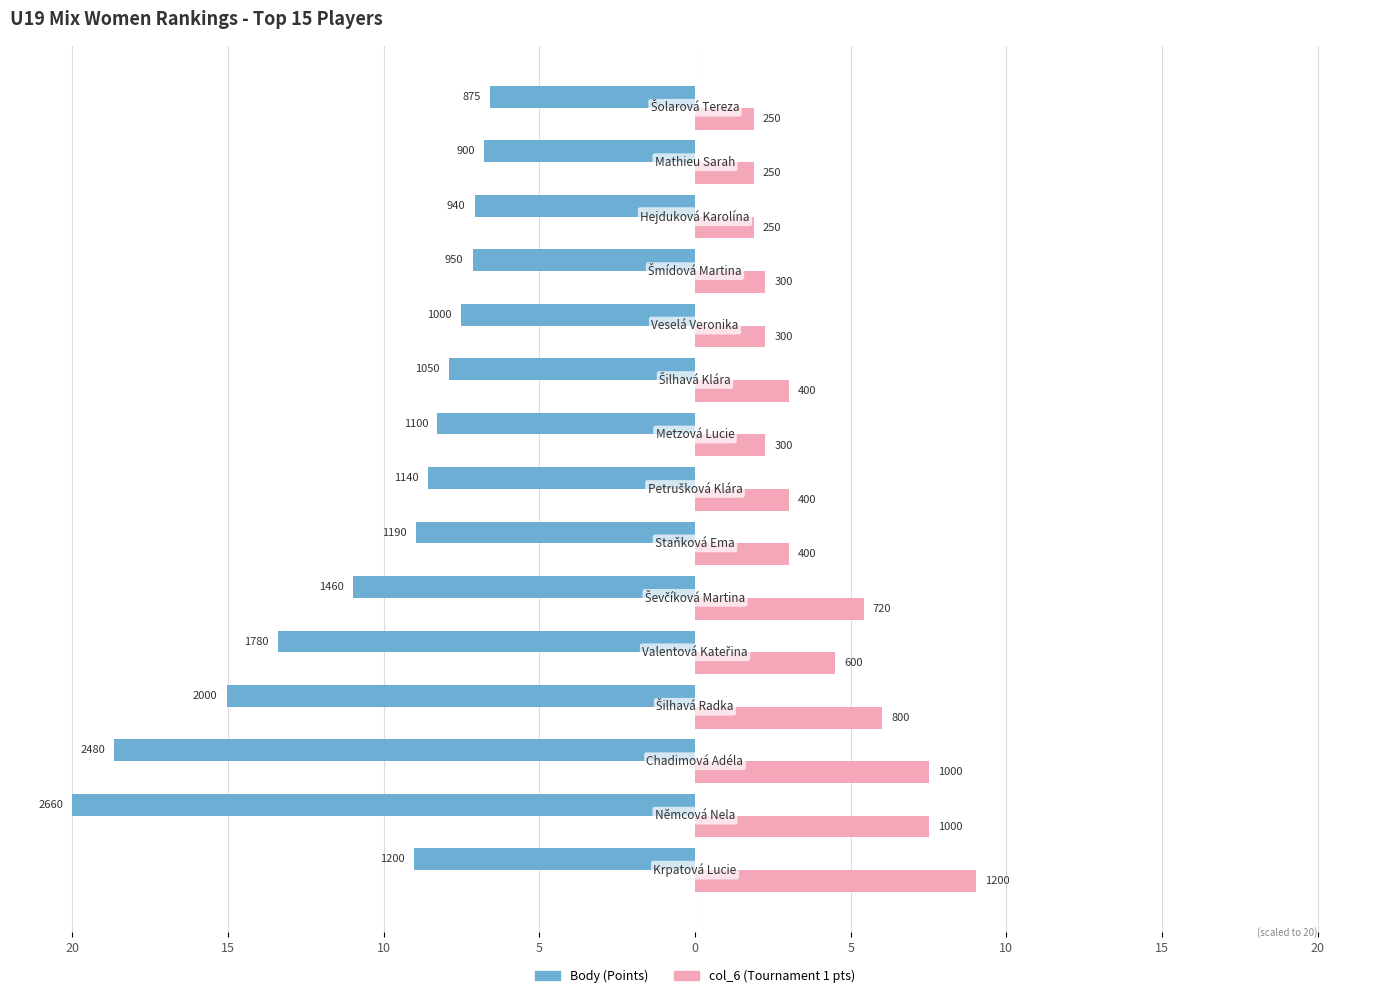

What are all the series names shown in the legend?

Body (Points), col_6 (Tournament 1 pts)